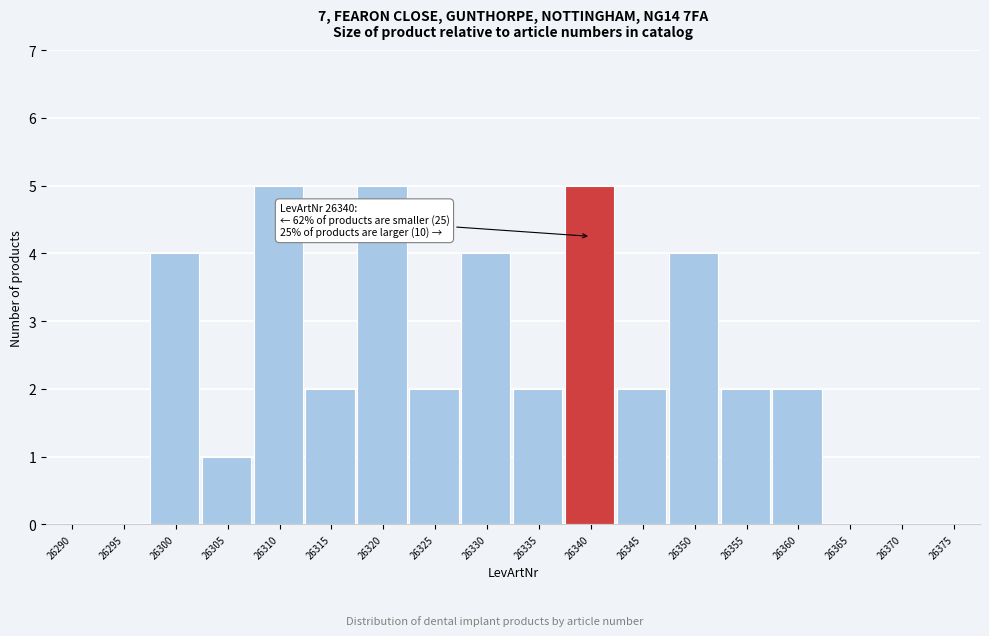

Reading right to left, extract all data points from this chart.

26375=0	26370=0	26365=0	26360=2	26355=2	26350=4	26345=2	26340=5	26335=2	26330=4	26325=2	26320=5	26315=2	26310=5	26305=1	26300=4	26295=0	26290=0